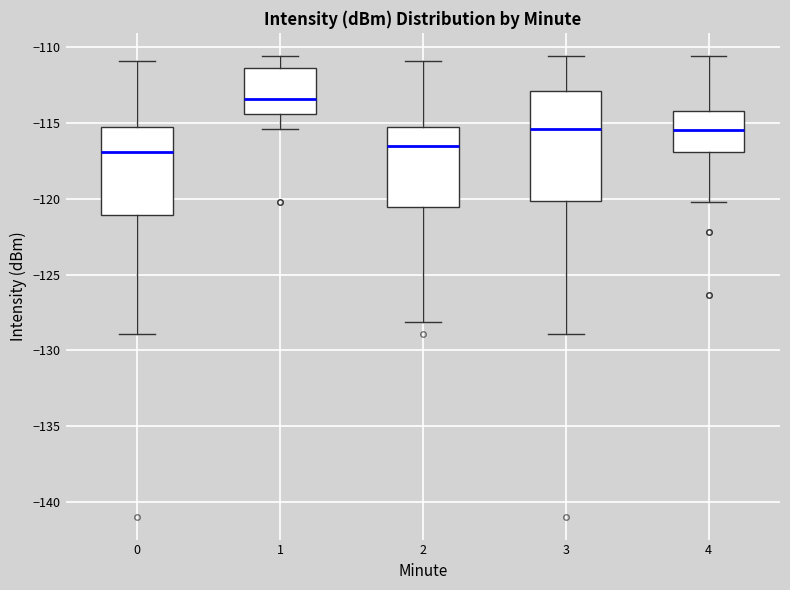

Reading left to right, transcribe this box plot: for each box, give where its median line is, the range the box spans, and where its two whiskers end, as read against the y-axis. The values are not printed on the chart, so give them approximately, as read against the axis.

0: median -117.0, box -121.0 to -115.0, whiskers -129.0 to -111.0
1: median -113.5, box -114.5 to -111.5, whiskers -115.5 to -110.5
2: median -116.5, box -120.5 to -115.0, whiskers -128.0 to -111.0
3: median -115.5, box -120.0 to -113.0, whiskers -129.0 to -110.5
4: median -115.5, box -117.0 to -114.0, whiskers -120.0 to -110.5